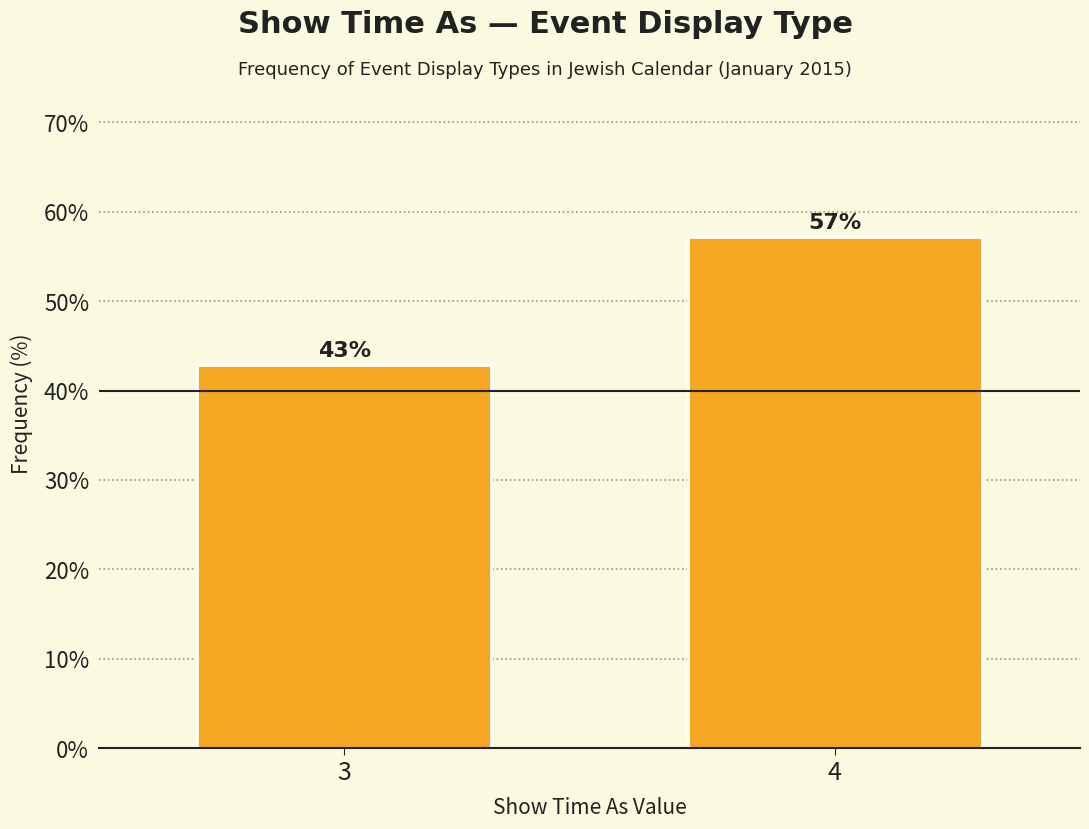

Approximately how many times larger is the value at 4 compared to 3?

1.3